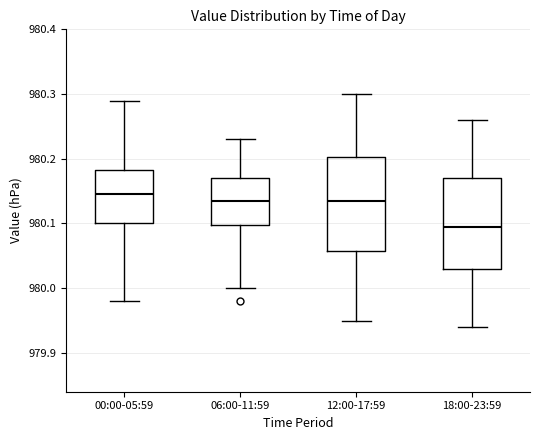

Reading left to right, transcribe this box plot: for each box, give where its median line is, the range the box spans, and where its two whiskers end, as read against the y-axis. The values are not printed on the chart, so give them approximately, as read against the axis.

00:00-05:59: median 980.15, box 980.10 to 980.18, whiskers 979.98 to 980.29
06:00-11:59: median 980.14, box 980.10 to 980.17, whiskers 980.00 to 980.23
12:00-17:59: median 980.14, box 980.06 to 980.20, whiskers 979.95 to 980.30
18:00-23:59: median 980.10, box 980.03 to 980.17, whiskers 979.94 to 980.26